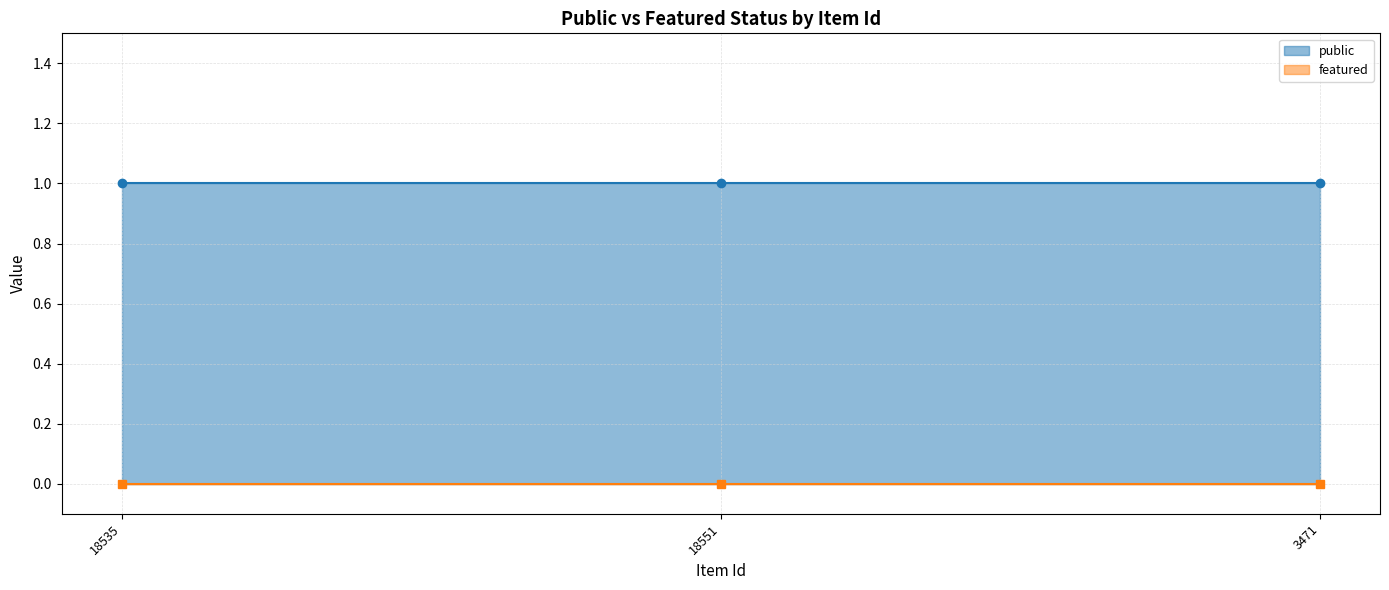

What is the label of the 1st point from the right?

3471